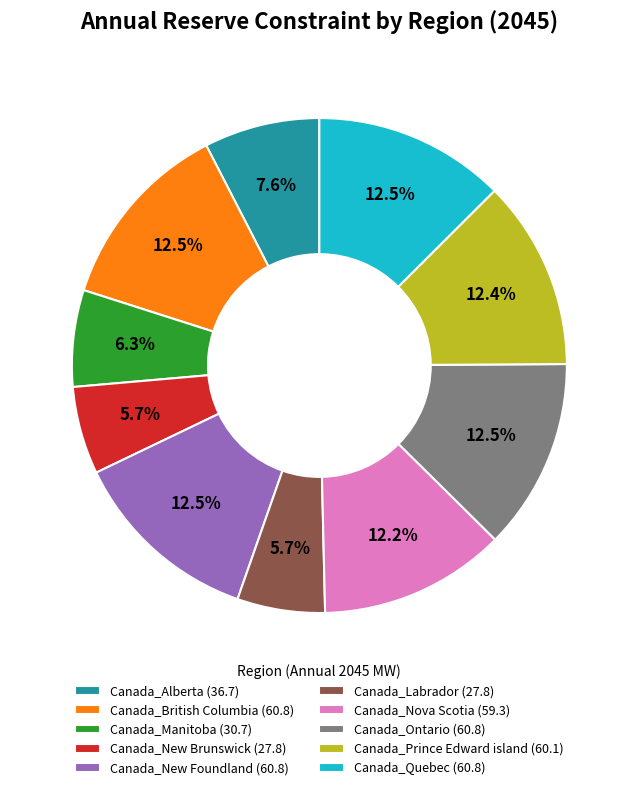

What percentage is NOT represented by Canada_Labrador (27.8)?

94.3%